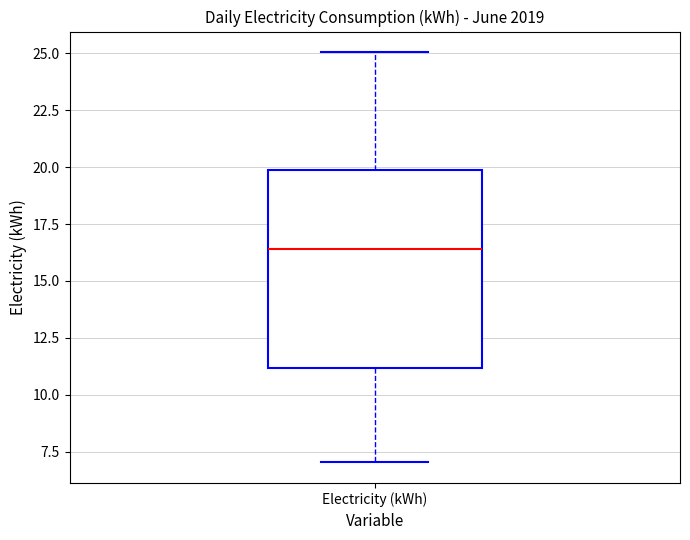

Transcribe this box plot: give where the median line is, the range the box spans, and where the two whiskers end, as read against the y-axis. The values are not printed on the chart, so give them approximately, as read against the axis.

median 16.5, box 11.0 to 20.0, whiskers 7.0 to 25.0